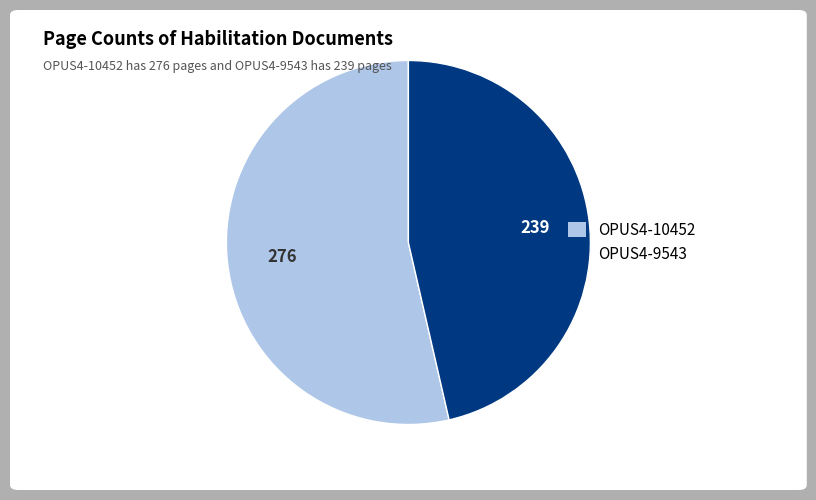

How many segments does this pie chart have?

2